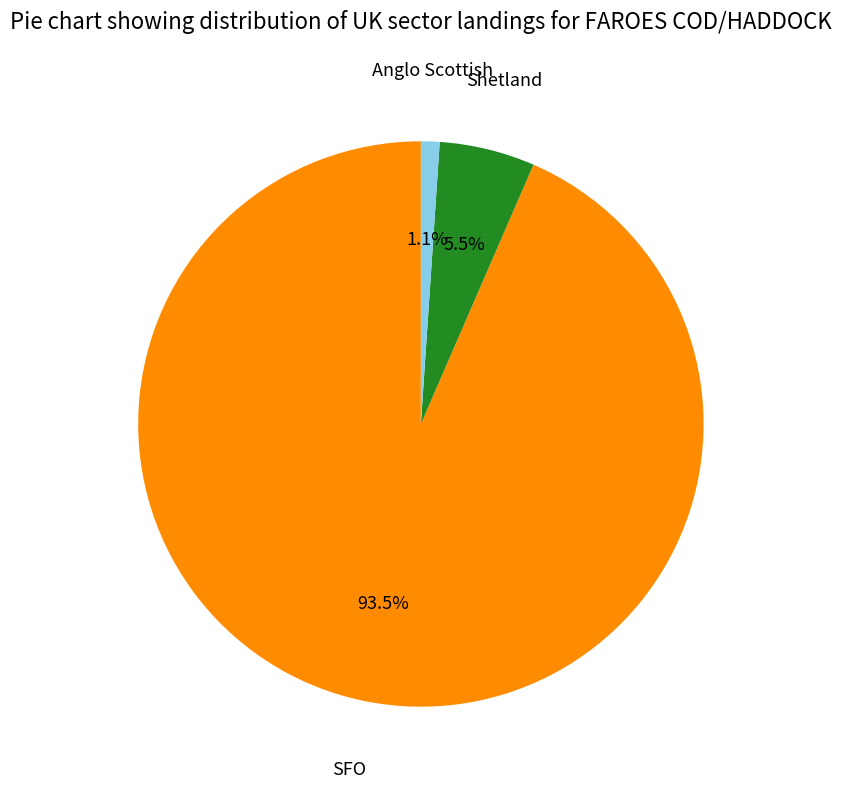

Rank the categories by value from lowest to highest.

Anglo Scottish, Shetland, SFO